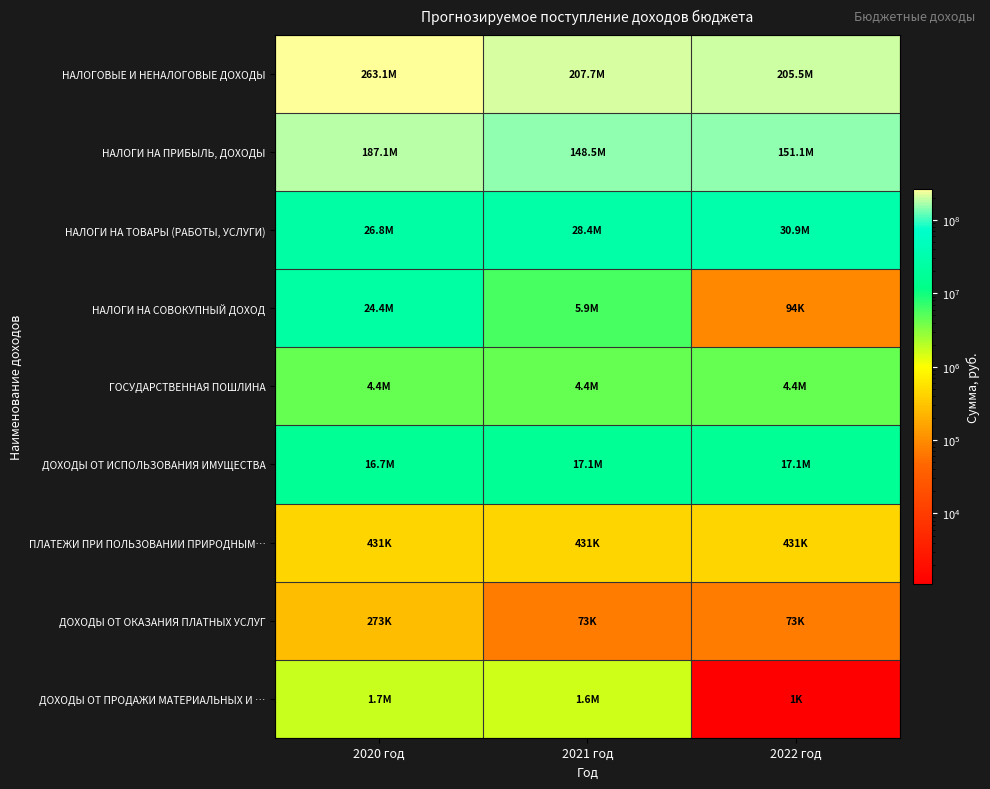

How many data points does each series have?

3